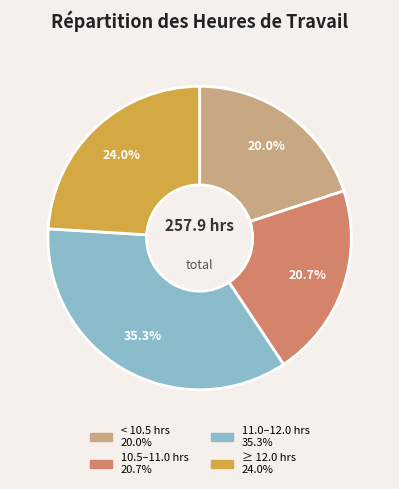

Does any single category account for the majority?

No